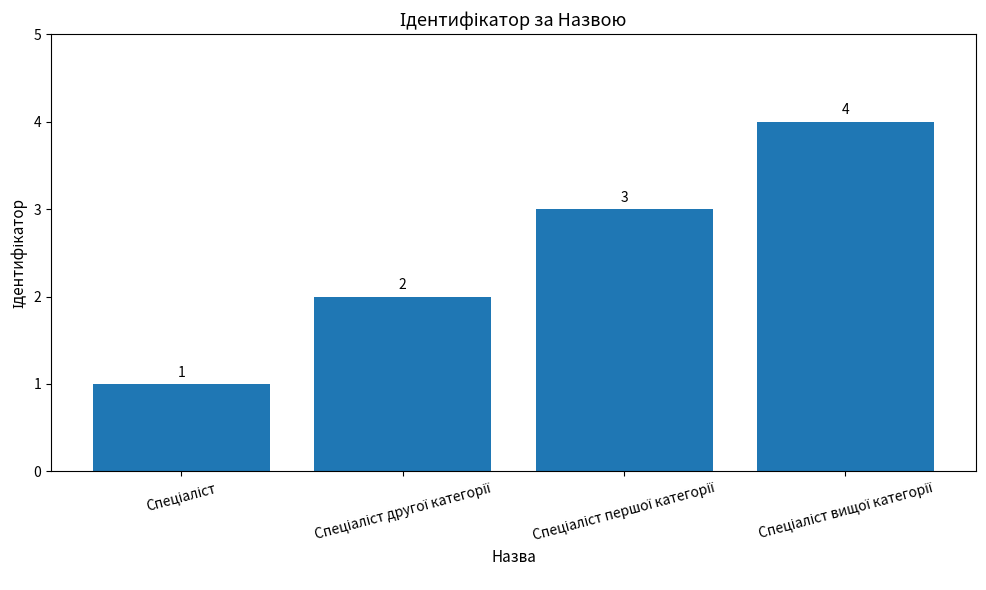

Count the number of categories in the chart.

4